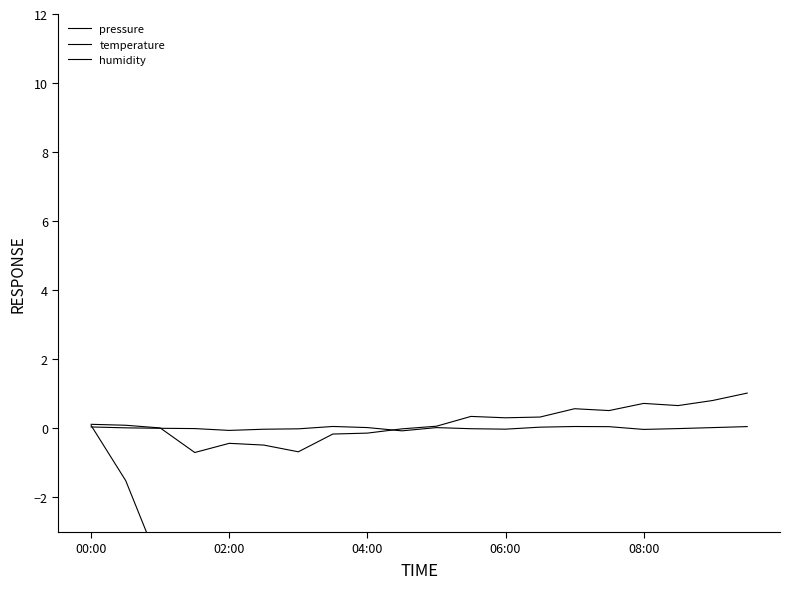

How many values in the humidity series exceed 0?

10